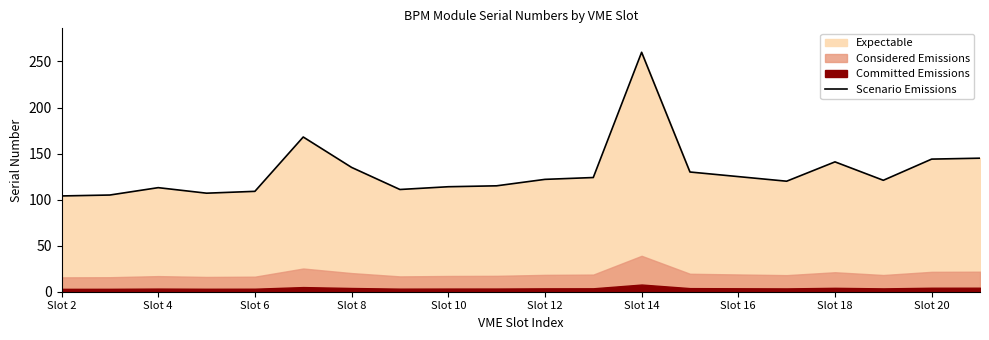

What is the average value?

131